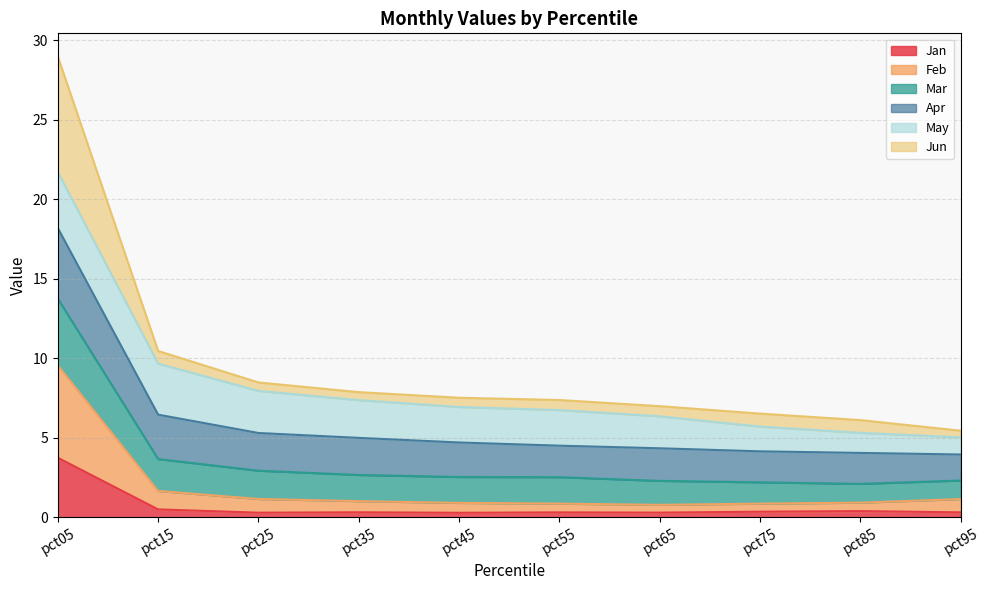

Where does the Feb series first go above 1?

pct05